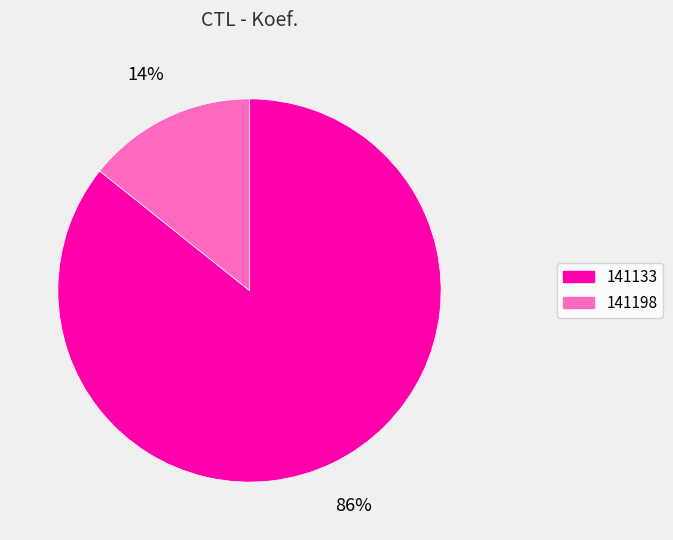

To the nearest percent, what percentage of the pie is 141133?

86%